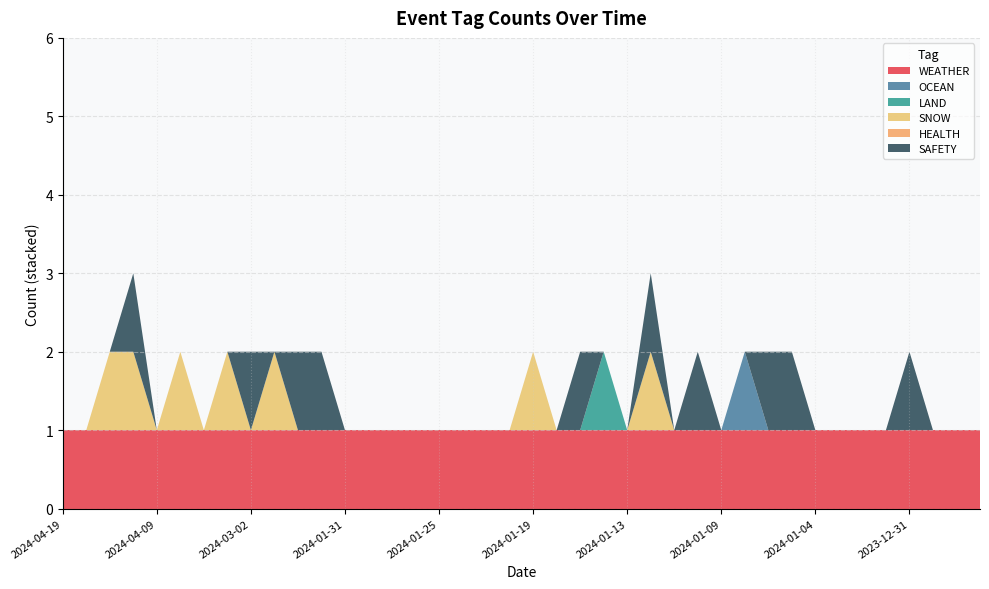

Reading left to right, what are all the values shown in this chart?

WEATHER: 1	1	1	1	1	1	1	1	1	1	1	1	1	1	1	1	1	1	1	1	1	1	1	1	1	1	1	1	1	1	1	1	1	1	1	1	1	1	1	1
OCEAN: 0	0	0	0	0	0	0	0	0	0	0	0	0	0	0	0	0	0	0	0	0	0	0	0	0	0	0	0	0	1	0	0	0	0	0	0	0	0	0	0
LAND: 0	0	0	0	0	0	0	0	0	0	0	0	0	0	0	0	0	0	0	0	0	0	0	1	0	0	0	0	0	0	0	0	0	0	0	0	0	0	0	0
SNOW: 0	0	1	1	0	1	0	1	0	1	0	0	0	0	0	0	0	0	0	0	1	0	0	0	0	1	0	0	0	0	0	0	0	0	0	0	0	0	0	0
HEALTH: 0	0	0	0	0	0	0	0	0	0	0	0	0	0	0	0	0	0	0	0	0	0	0	0	0	0	0	0	0	0	0	0	0	0	0	0	0	0	0	0
SAFETY: 0	0	0	1	0	0	0	0	1	0	1	1	0	0	0	0	0	0	0	0	0	0	1	0	0	1	0	1	0	0	1	1	0	0	0	0	1	0	0	0